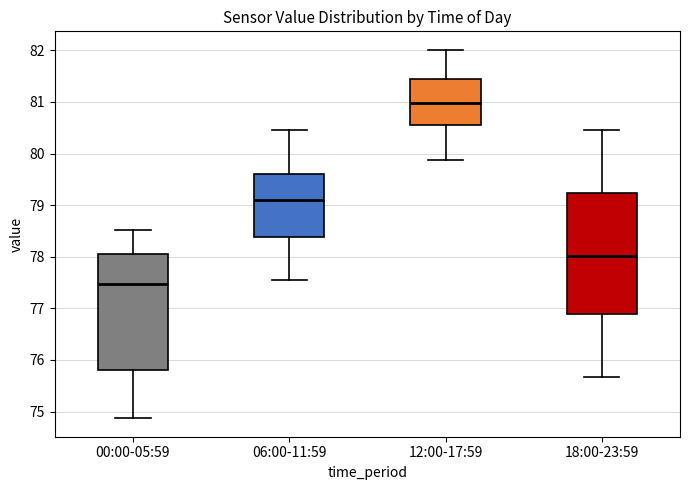

Where does the lower whisker of the box for 12:00-17:59 end on the y-axis? The values are not printed on the chart, so give them approximately, as read against the axis.

79.9